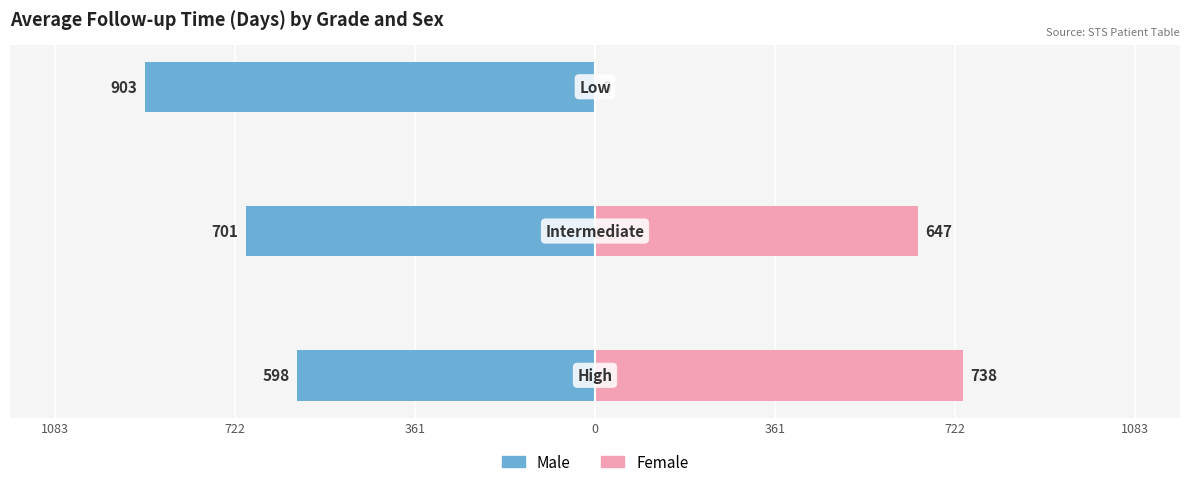

The value of Male at 722 is -209.5. True or false?

False